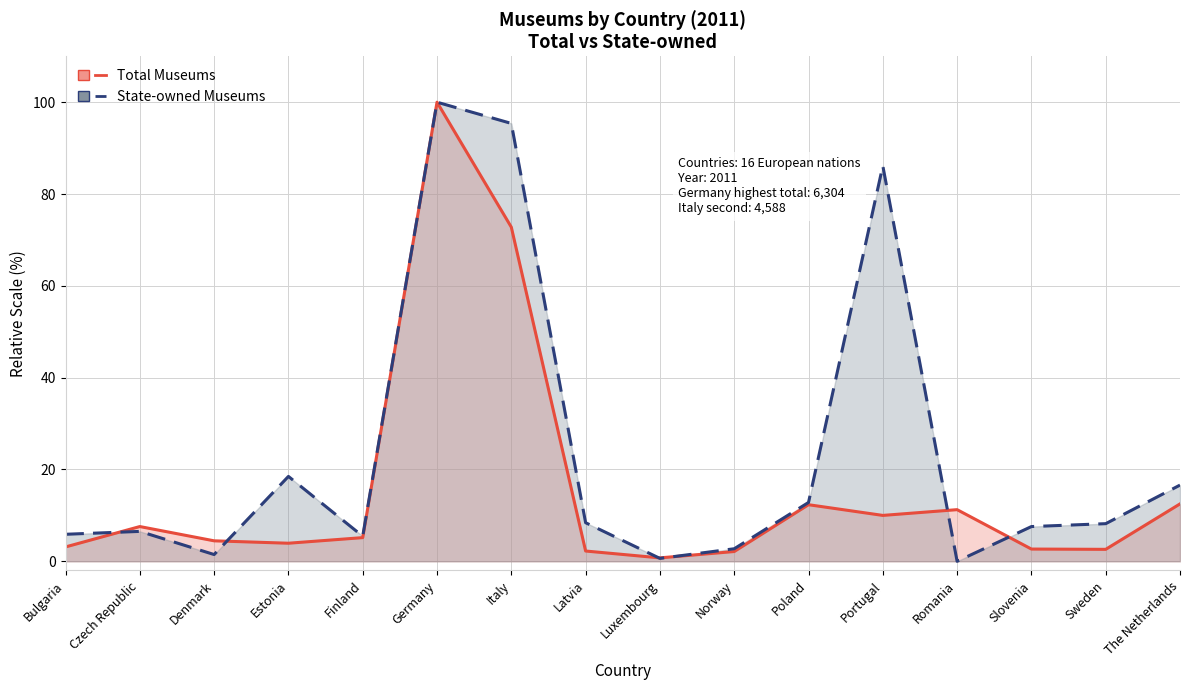

Where does the Total Museums series first go above 5?

Czech Republic